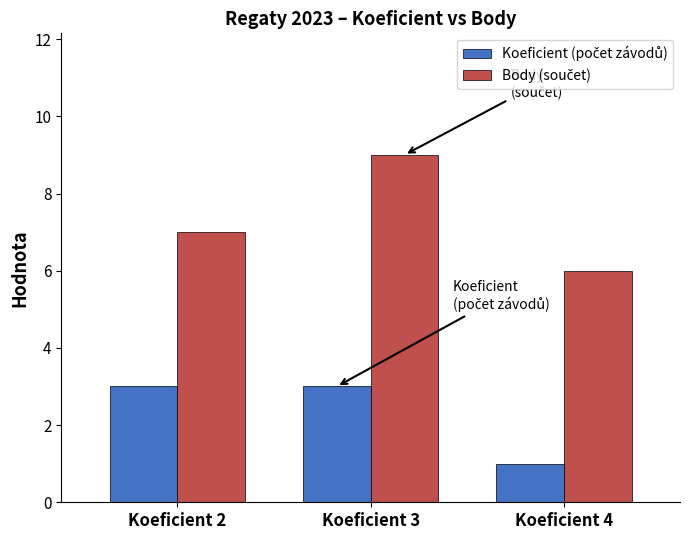

What is the spread (max minus min) of values at Koeficient 2?

4